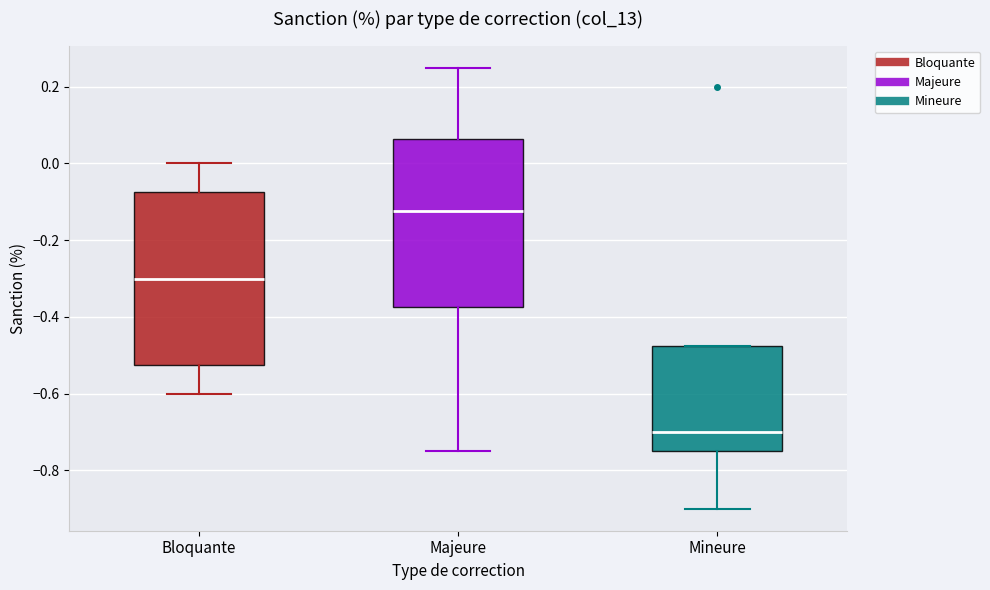

Which box's median line is the highest?

Majeure